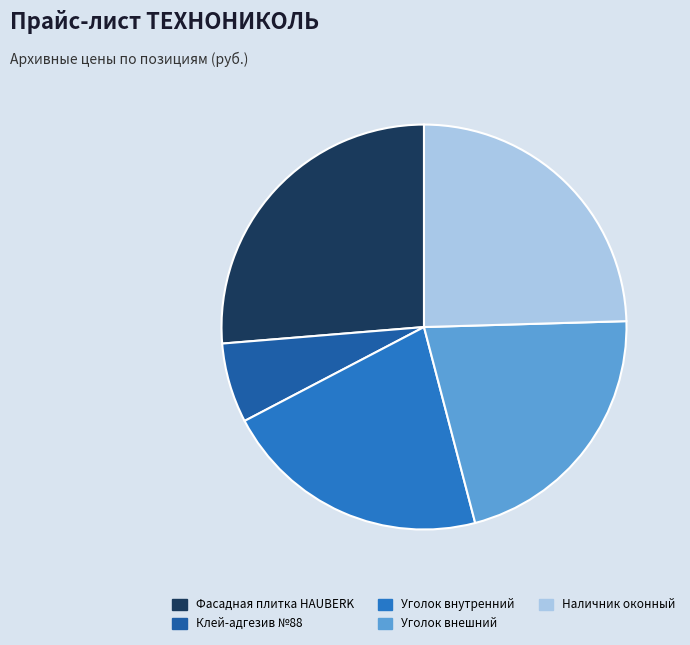

Combined, do Наличник оконный and Уголок внешний account for over 50%?

No